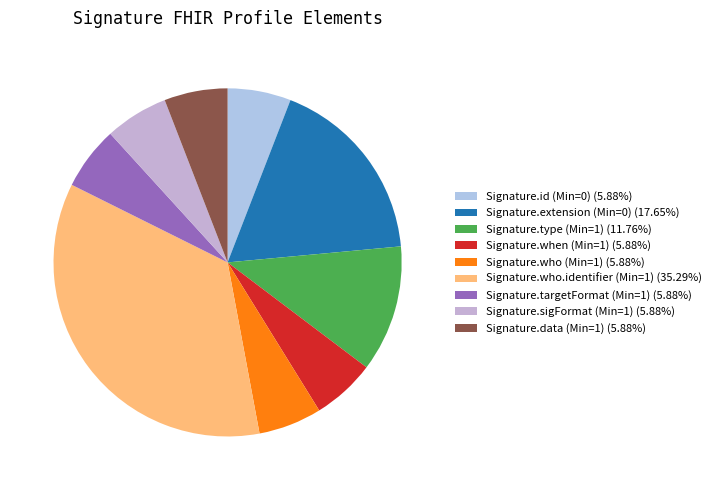

To the nearest percent, what portion does Signature.extension (Min=0) represent?

18%